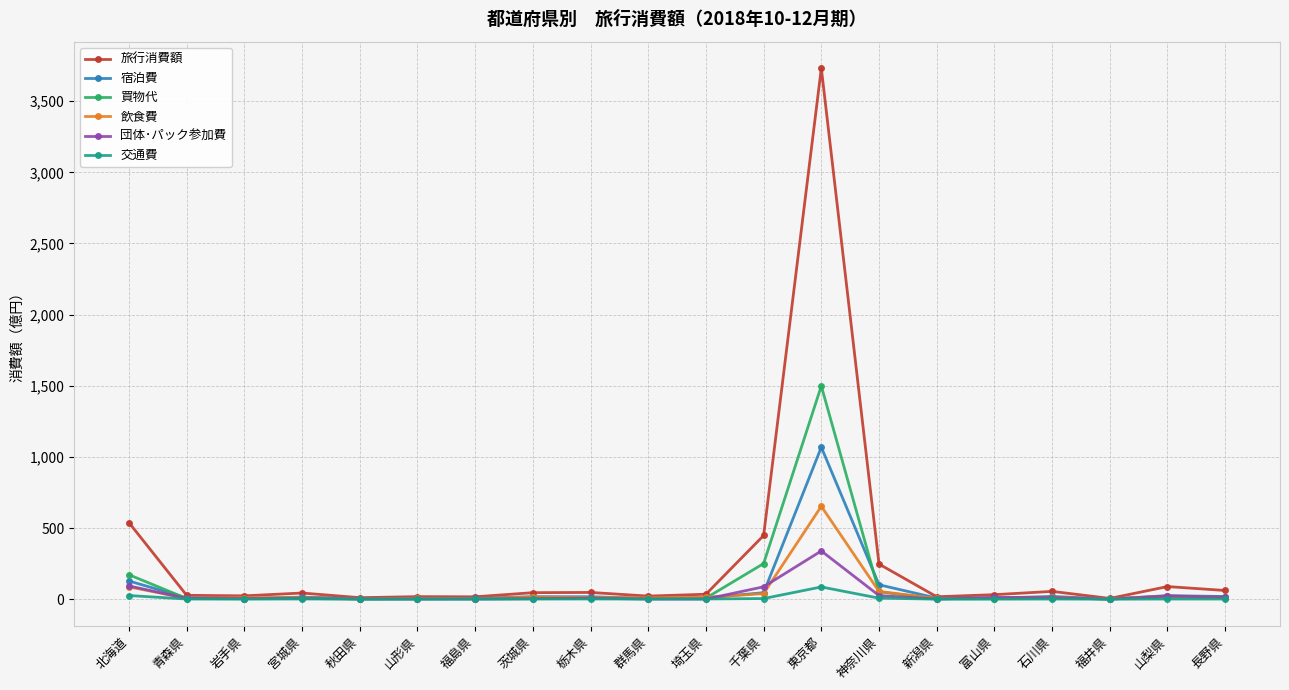

Which series has the largest range (max minus min)?

旅行消費額